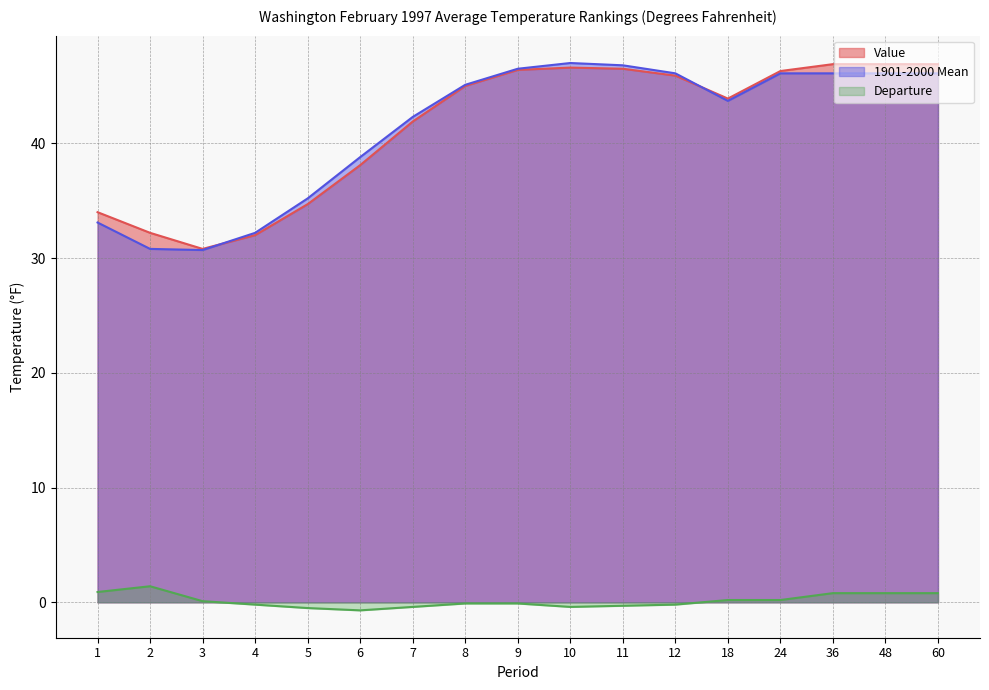

Is the value of Departure at 3 greater than the value of 1901-2000 Mean at 10?

No